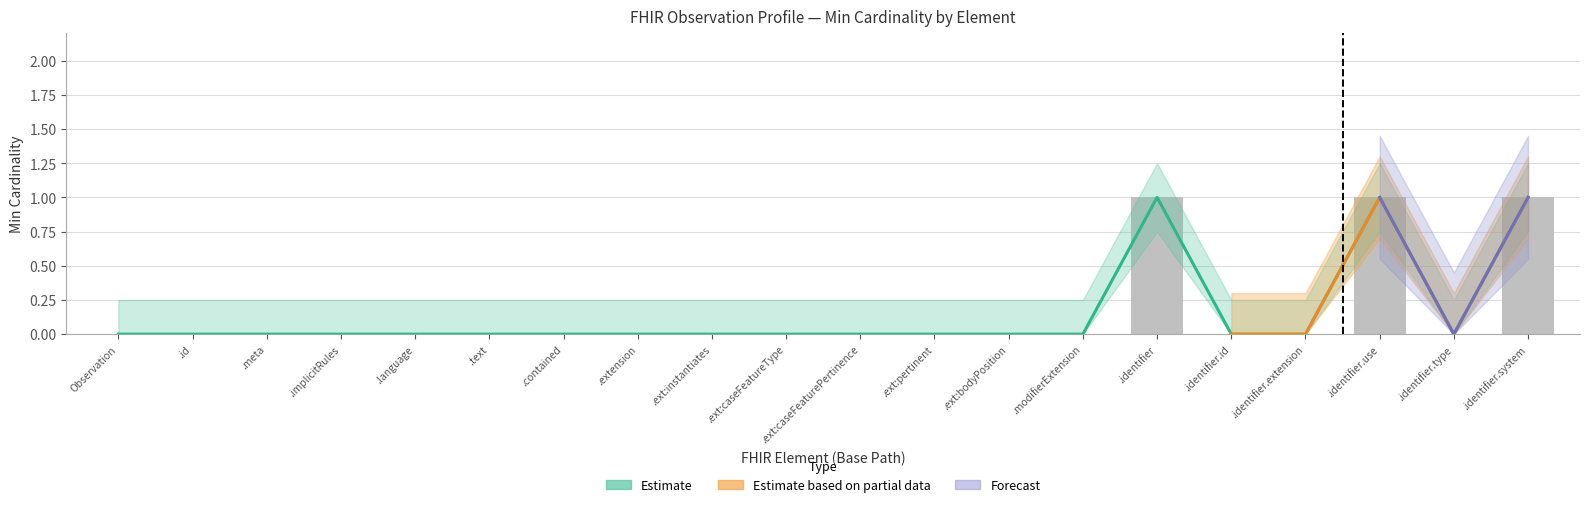

True or false: the data shows 0 at .ext:caseFeaturePertinence.

True